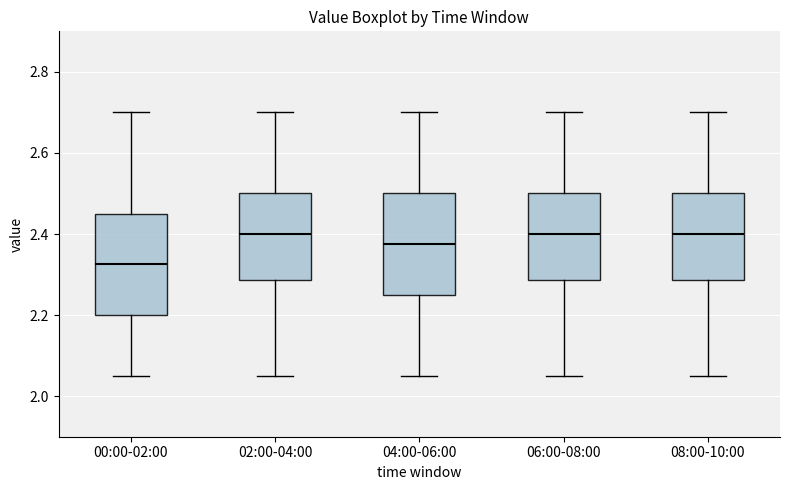

Where does the median line of the box for 04:00-06:00 sit on the y-axis? The values are not printed on the chart, so give them approximately, as read against the axis.

2.38